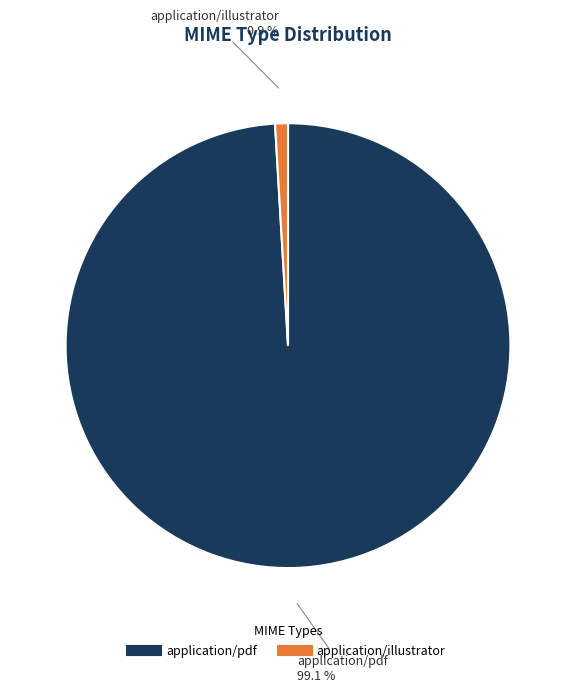

How much of the chart is everything except application/pdf?

0.9%